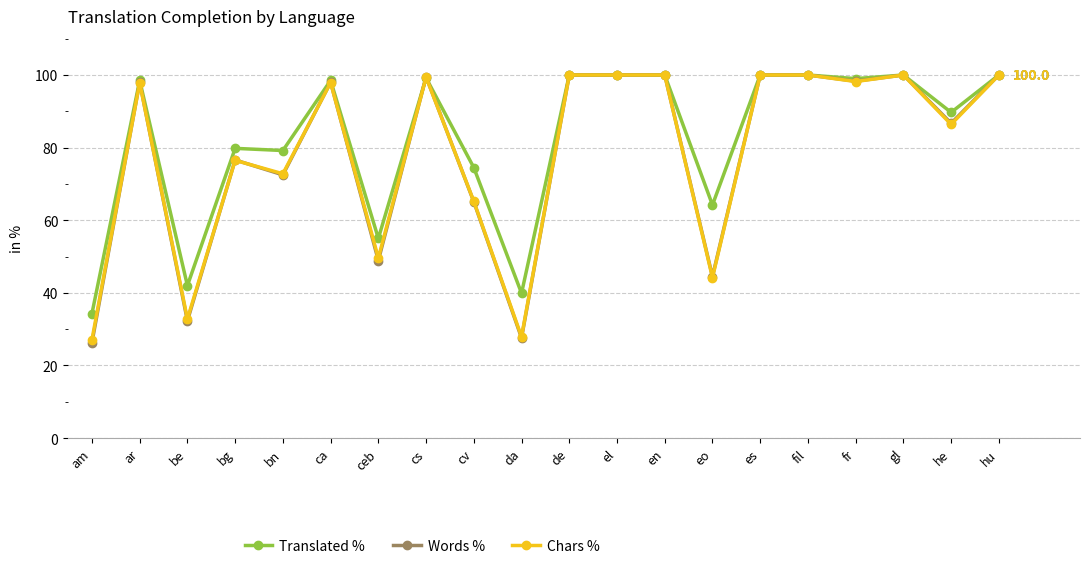

How many categories are shown in the chart?

20